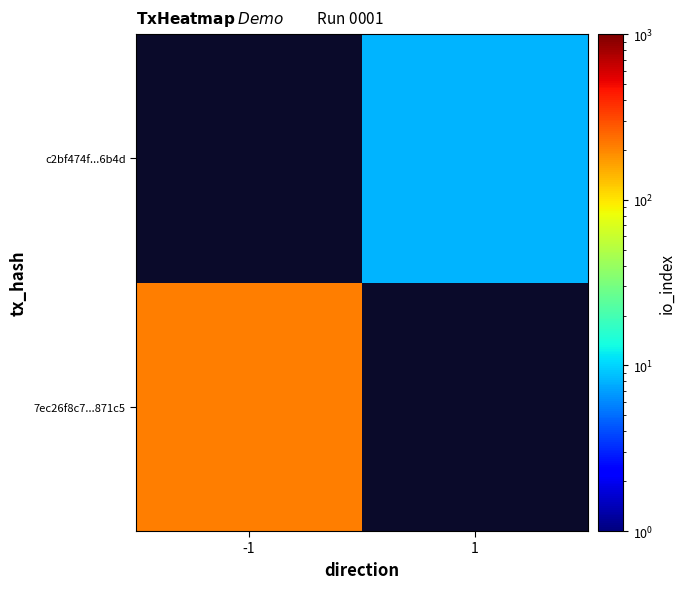

Rank the categories by 7ec26f8c7...871c5 value from lowest to highest.

-1, 1